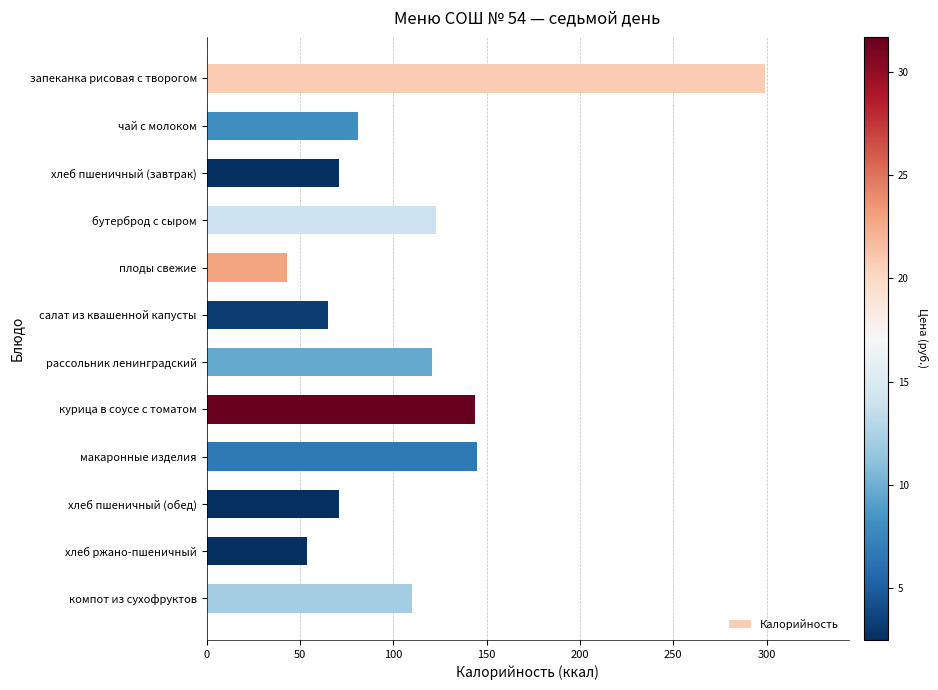

What is the difference between the maximum and minimum values?

256